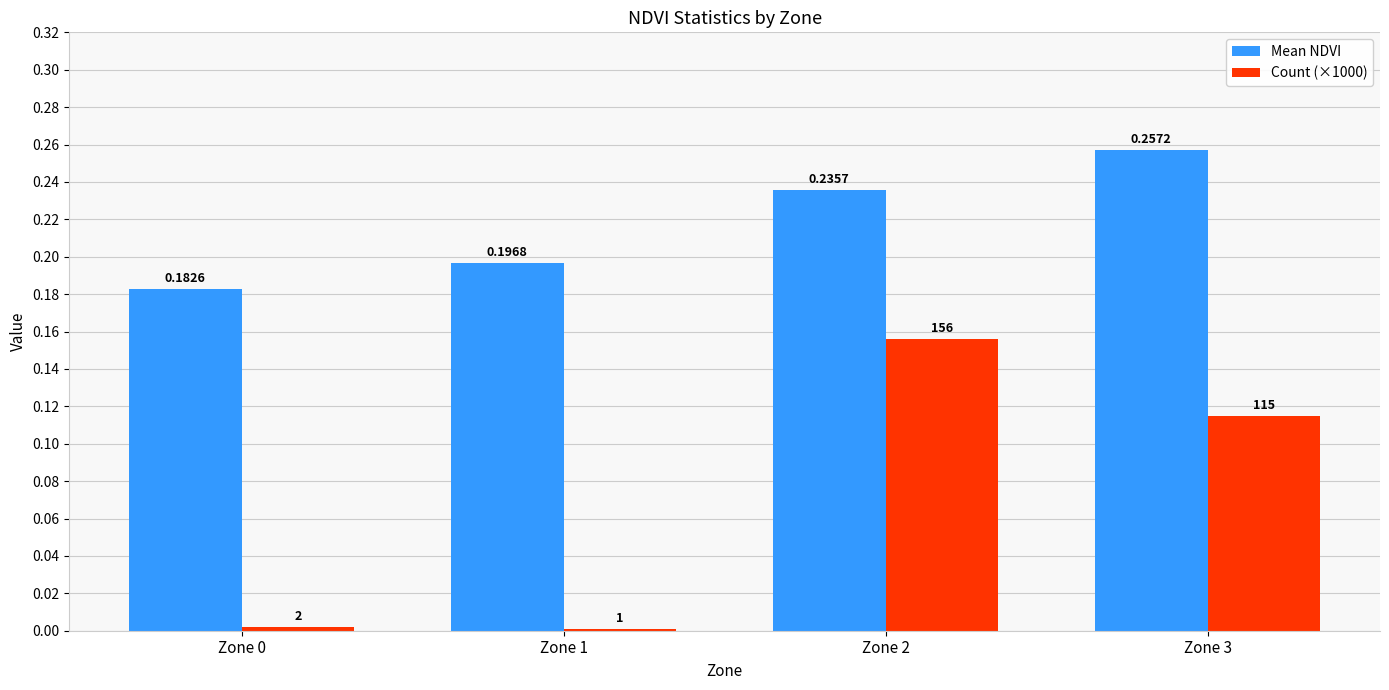

At which label does Mean NDVI reach its peak?

Zone 3